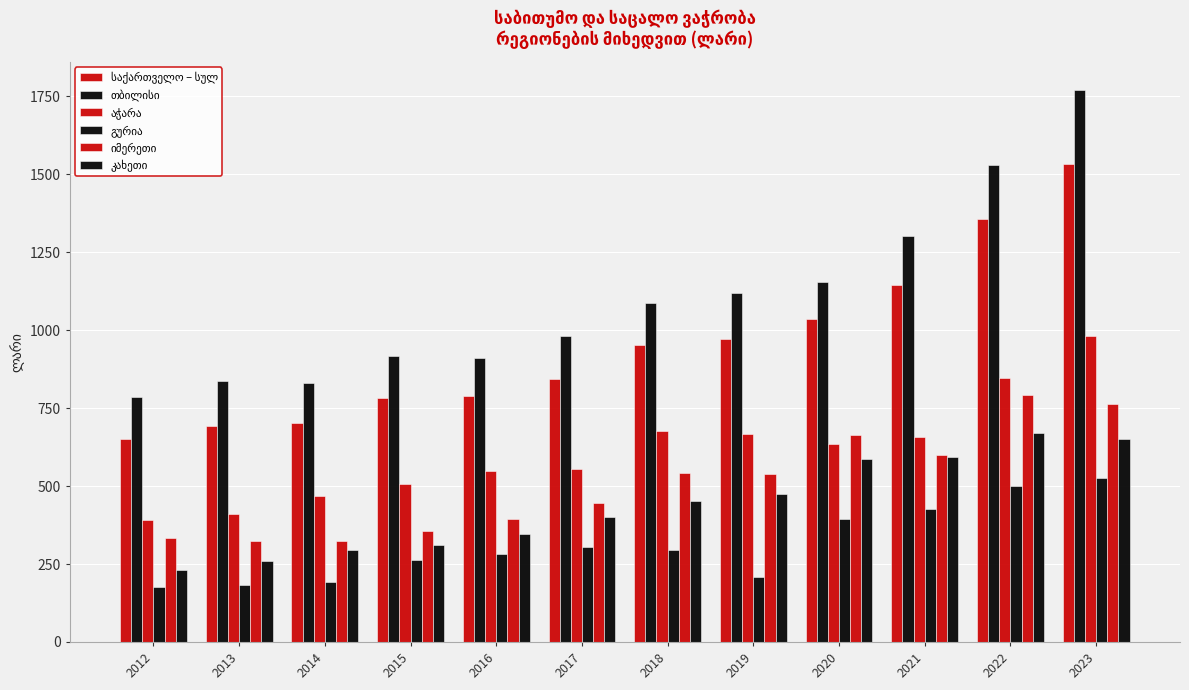

At which label does გურია first exceed 294?

2017